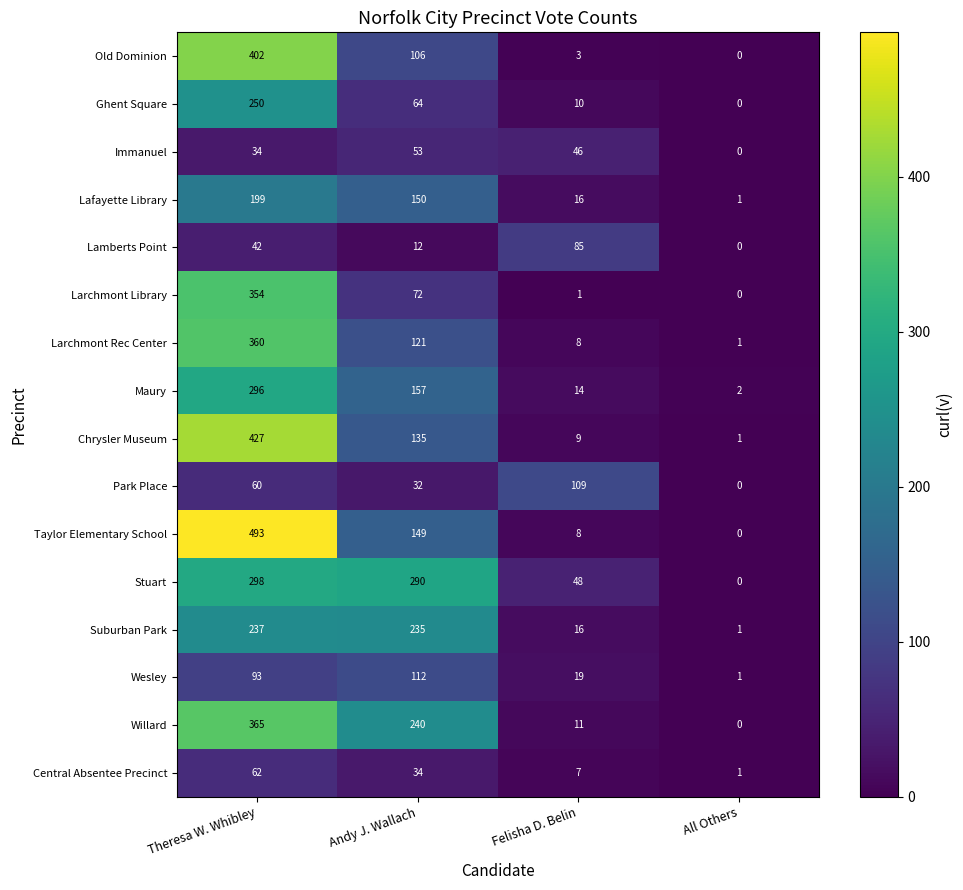

What is the maximum value for Lamberts Point?

85